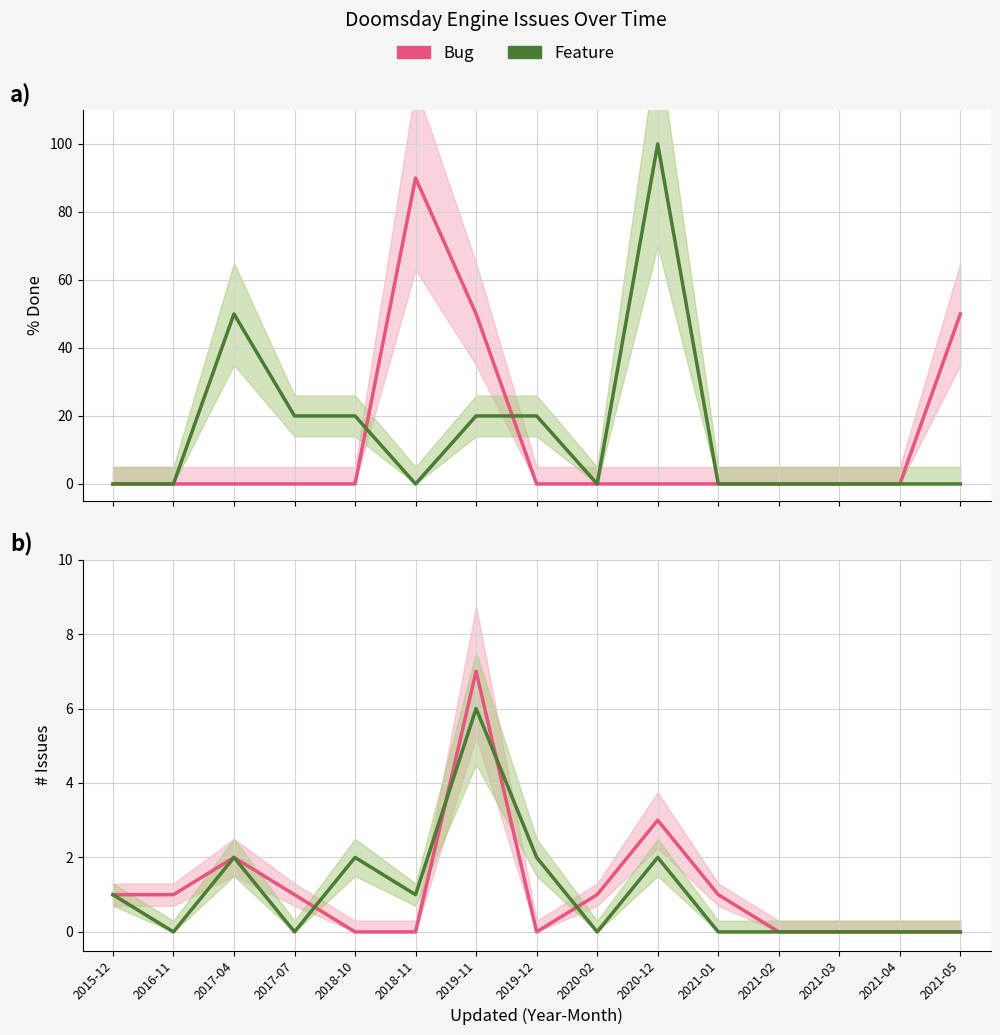

True or false: Feature has a value of 3 at 2020-02.

False